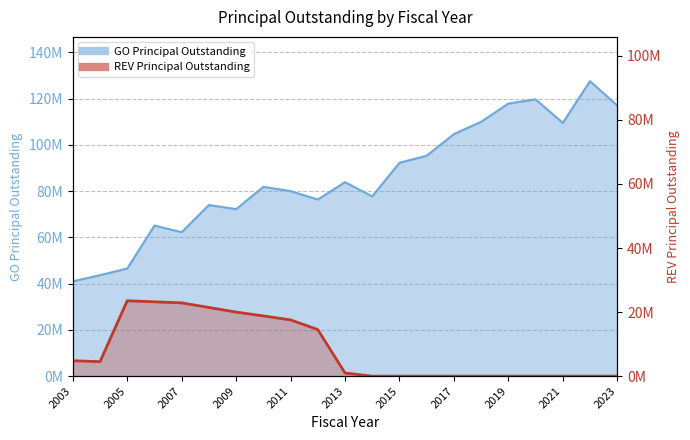

How many series are shown in this chart?

2